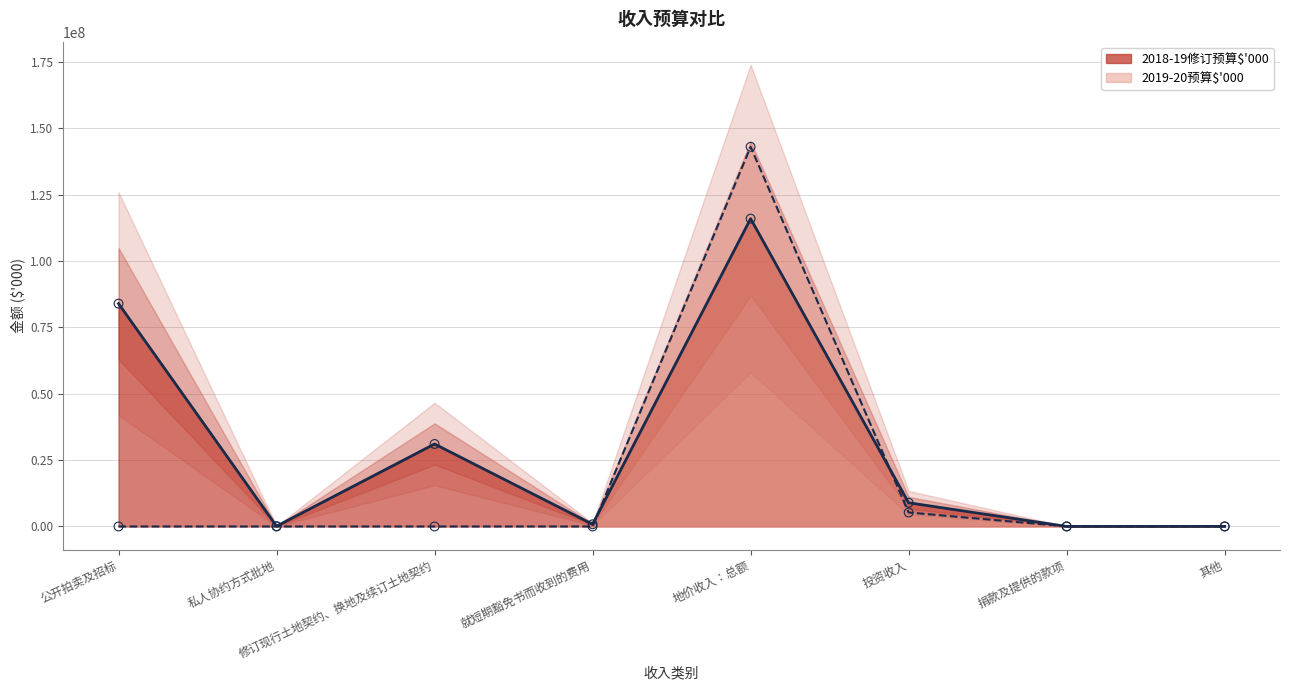

Which series has the largest Y range (max minus min)?

2019-20预算$'000